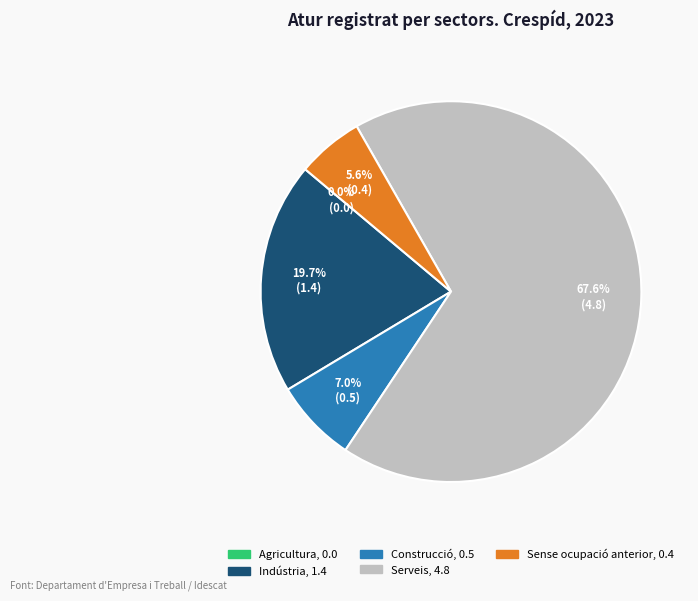

Which slice is the smallest?

Agricultura